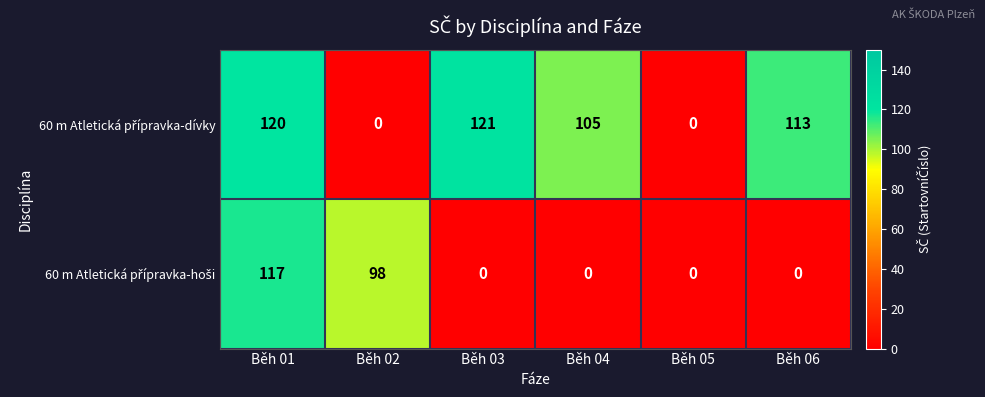

How many distinct data groups are displayed?

2